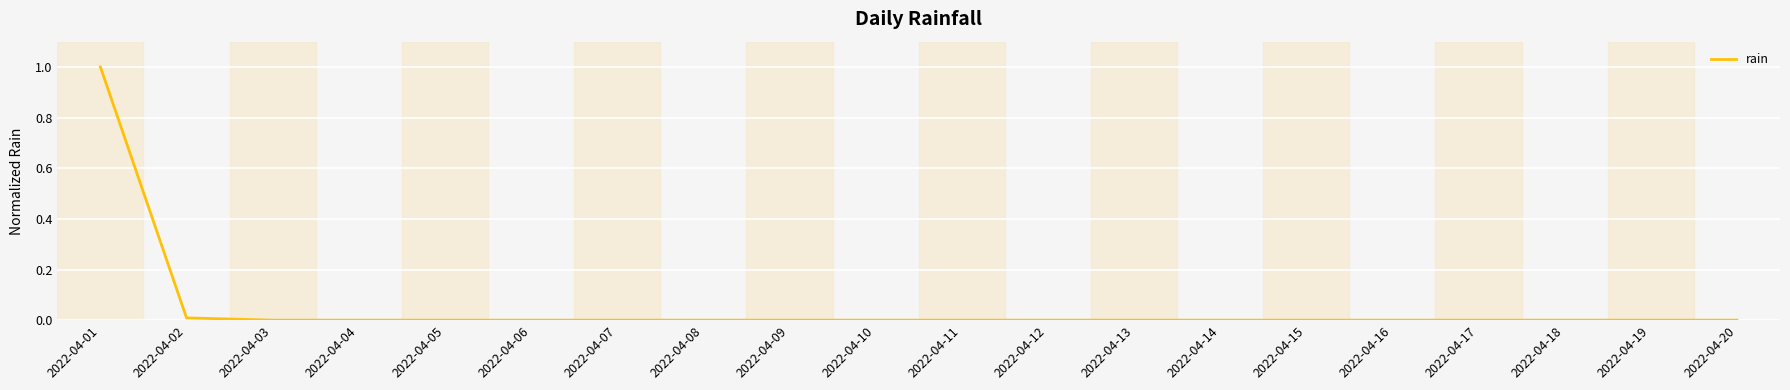

Between 2022-04-03 and 2022-04-01, which is larger?

2022-04-01